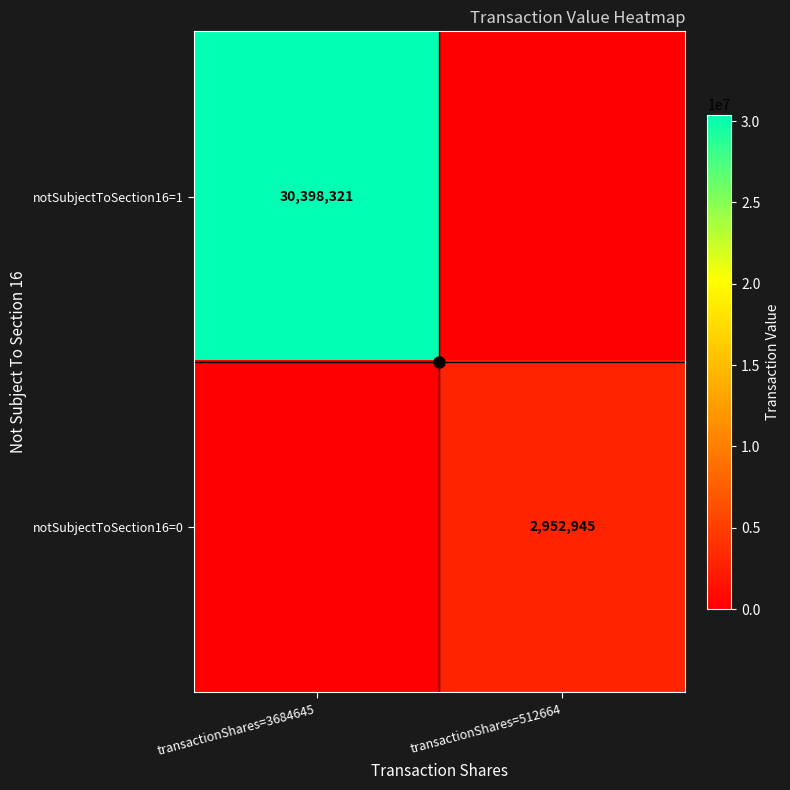

At which category is the sum across all series the highest?

transactionShares=3684645